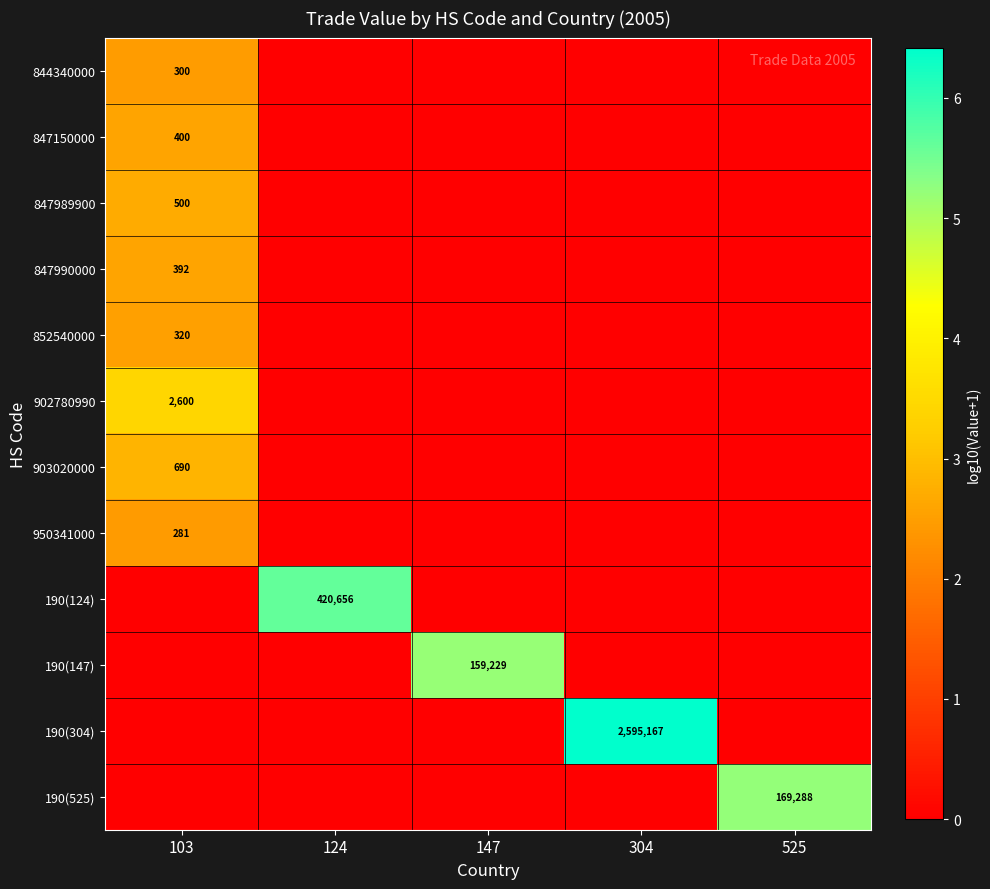

The value of 190(525) at 525 is 169288. True or false?

True